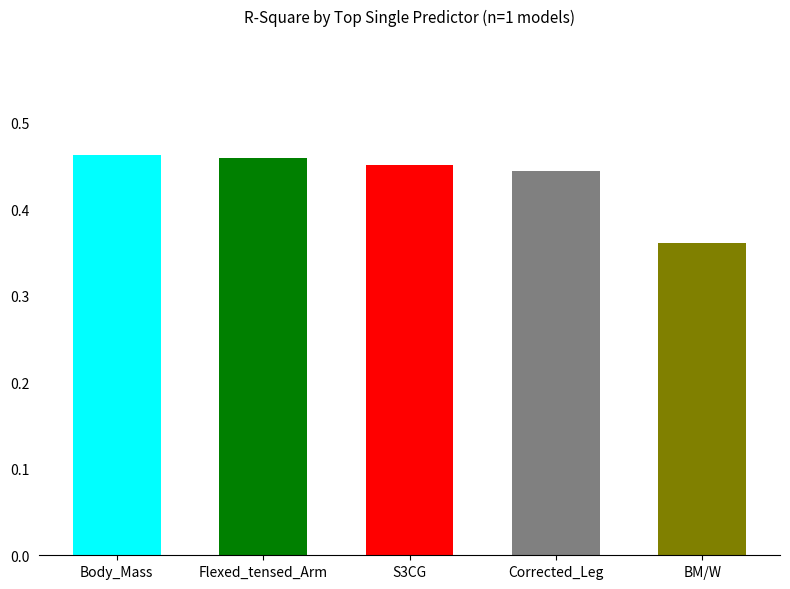

What is the difference between the values at Body_Mass and BM/W?

0.1